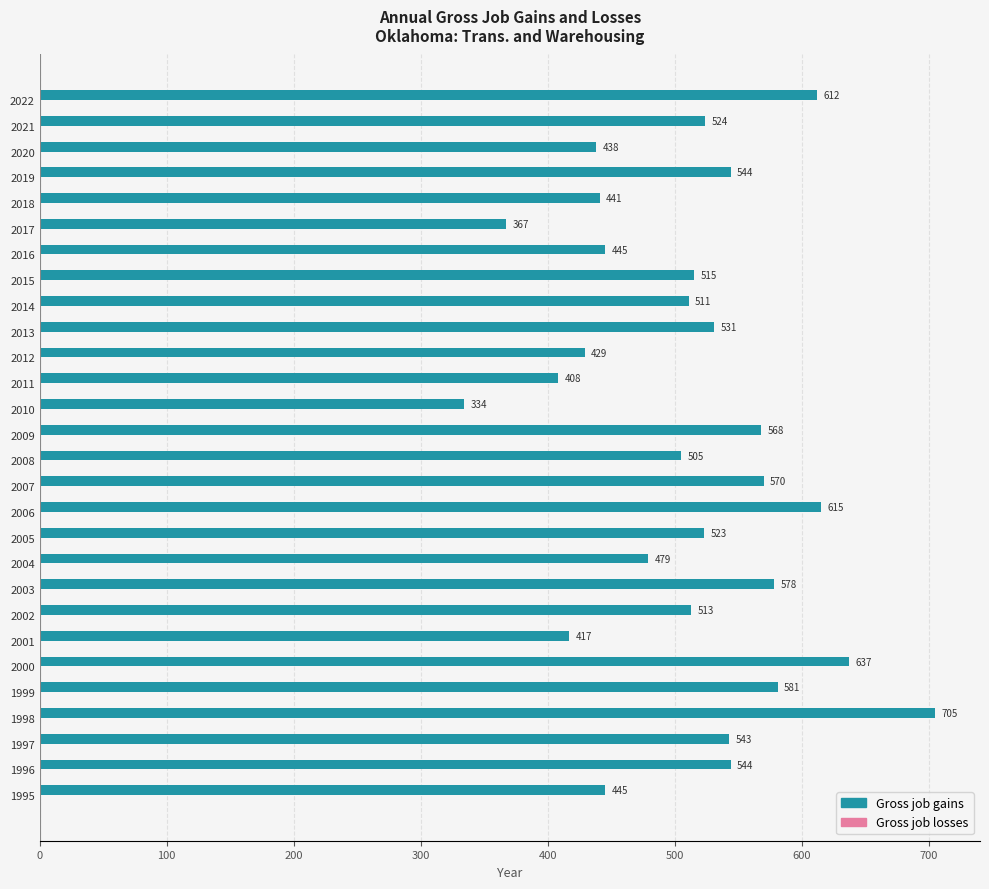

The chart shows a value of 523 at 2005. True or false?

True